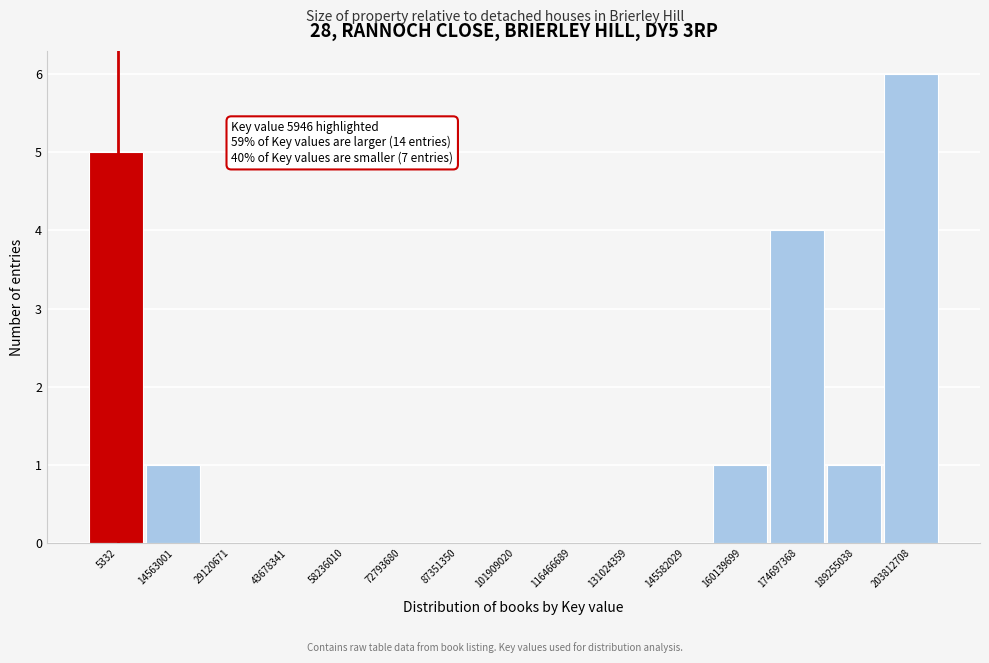

Reading left to right, list all the values displayed in this chart.

5332=5	14563001=1	29120671=0	43678341=0	58236010=0	72793680=0	87351350=0	101909020=0	116466689=0	131024359=0	145582029=0	160139699=1	174697368=4	189255038=1	203812708=6